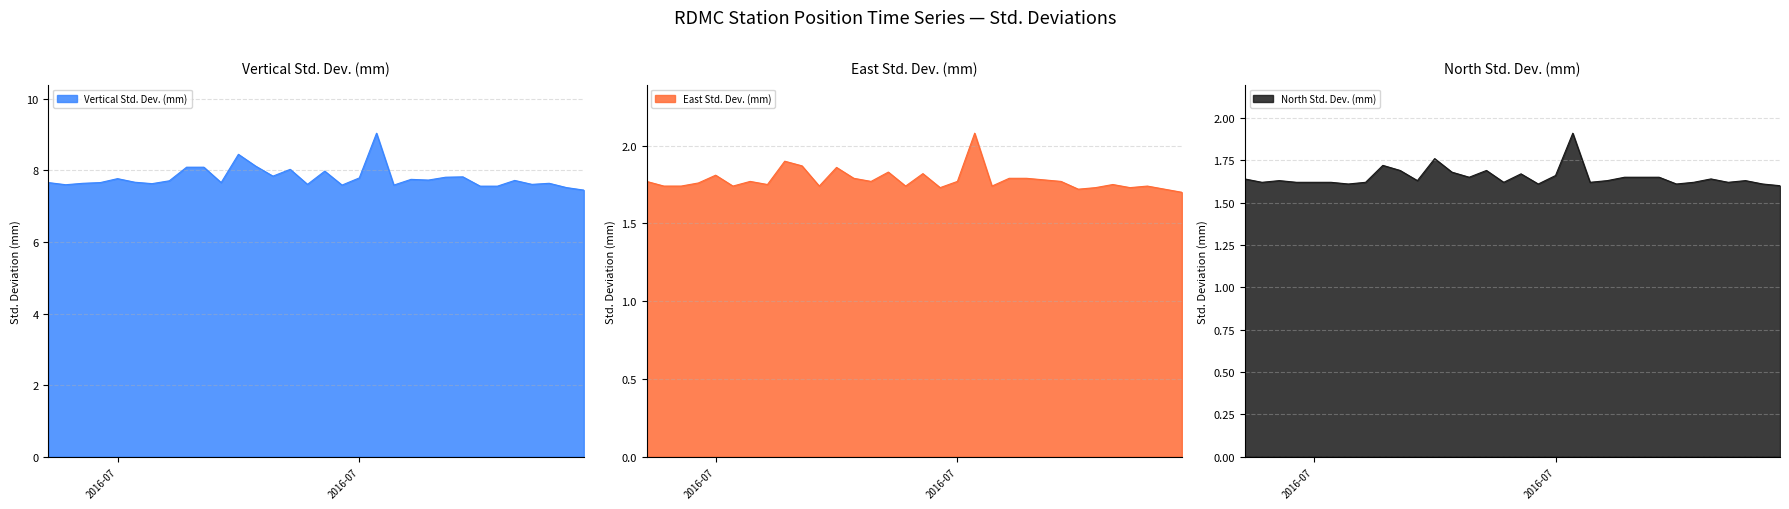

Is the value of North Std. Dev. (mm) at 2016-08-08 greater than the value of Vertical Std. Dev. (mm) at 2016-07-10?

No